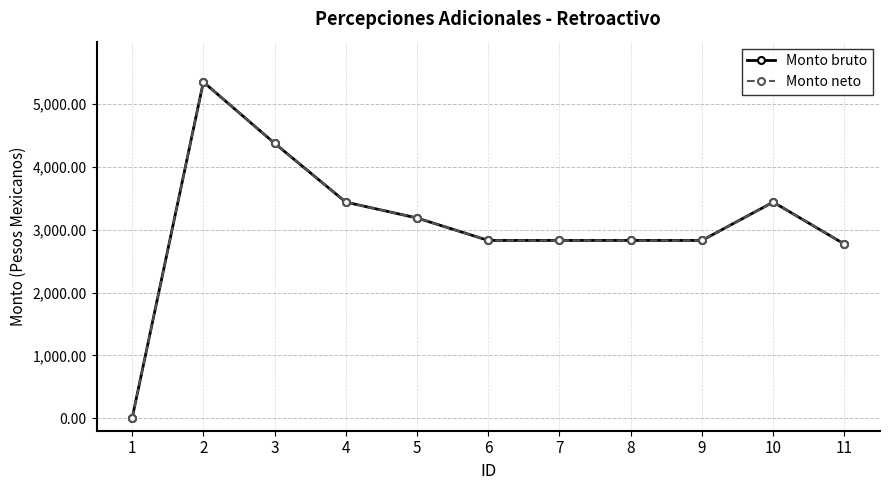

Does the chart have visible grid lines?

Yes